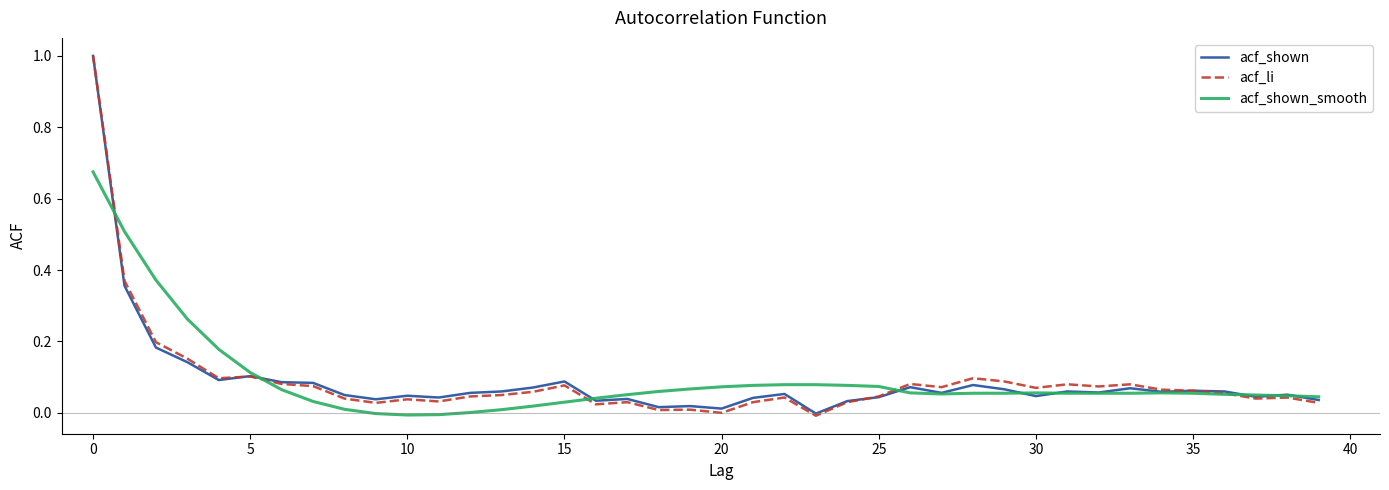

What is the maximum value for acf_shown?

1.0